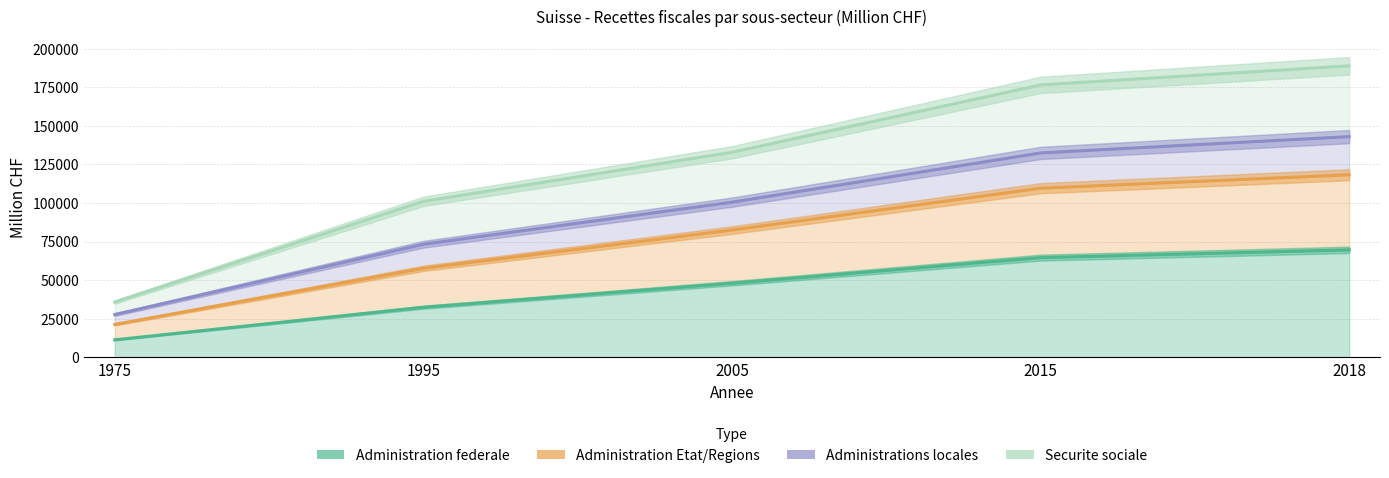

Does the chart display data point markers on the line(s)?

No